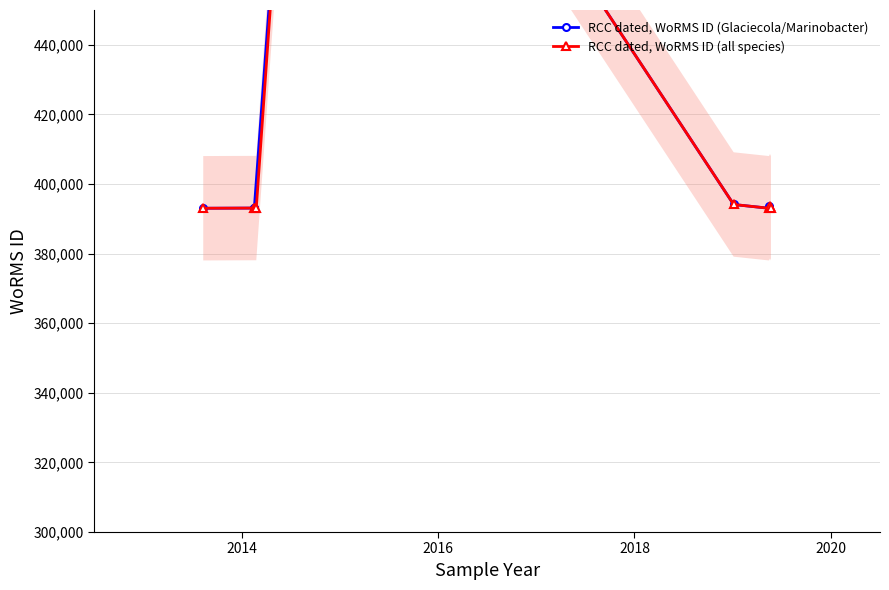

How many interior local peaks does the RCC dated, WoRMS ID (all species) series have?

2